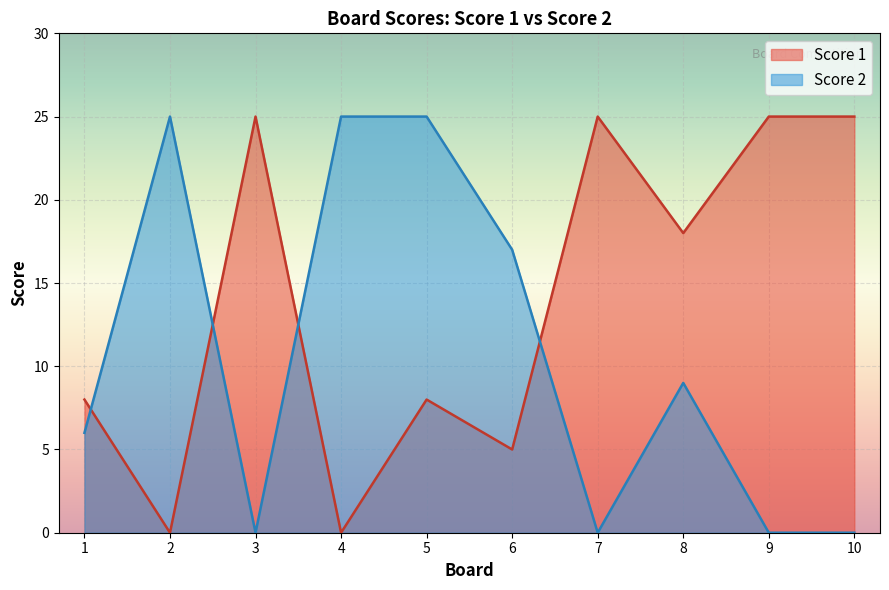

True or false: Score 2 and Score 1 cross at least once.

True